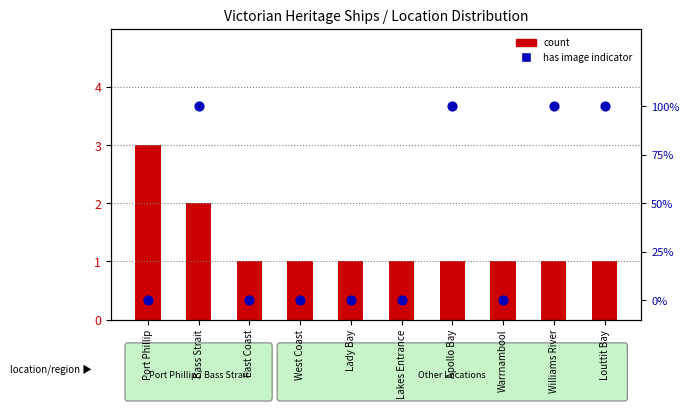

Which series has the widest spread of Y values?

count